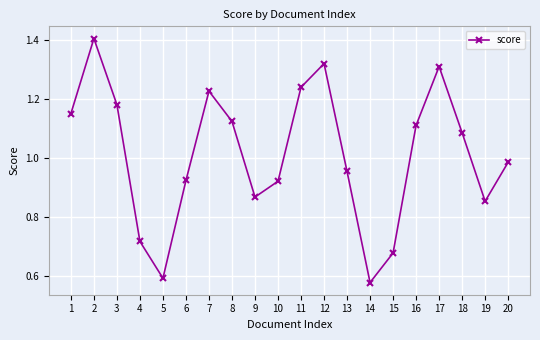

How many points are lower than both their immediate neighbors (excluding endpoints)?

4